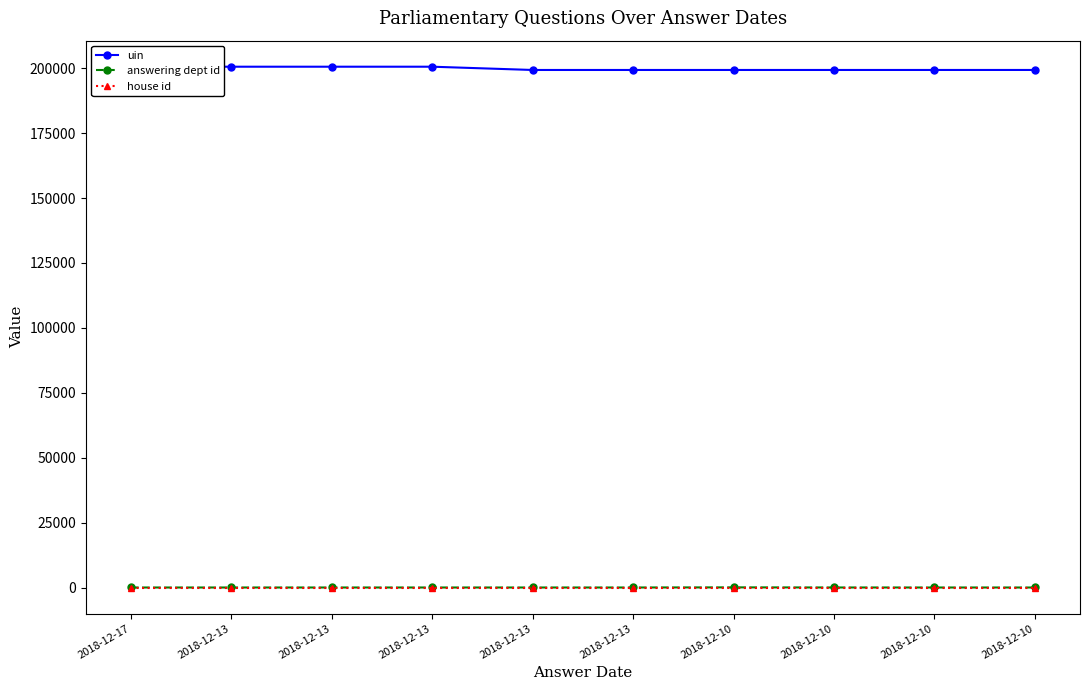

True or false: answering dept id and house id cross at least once.

False